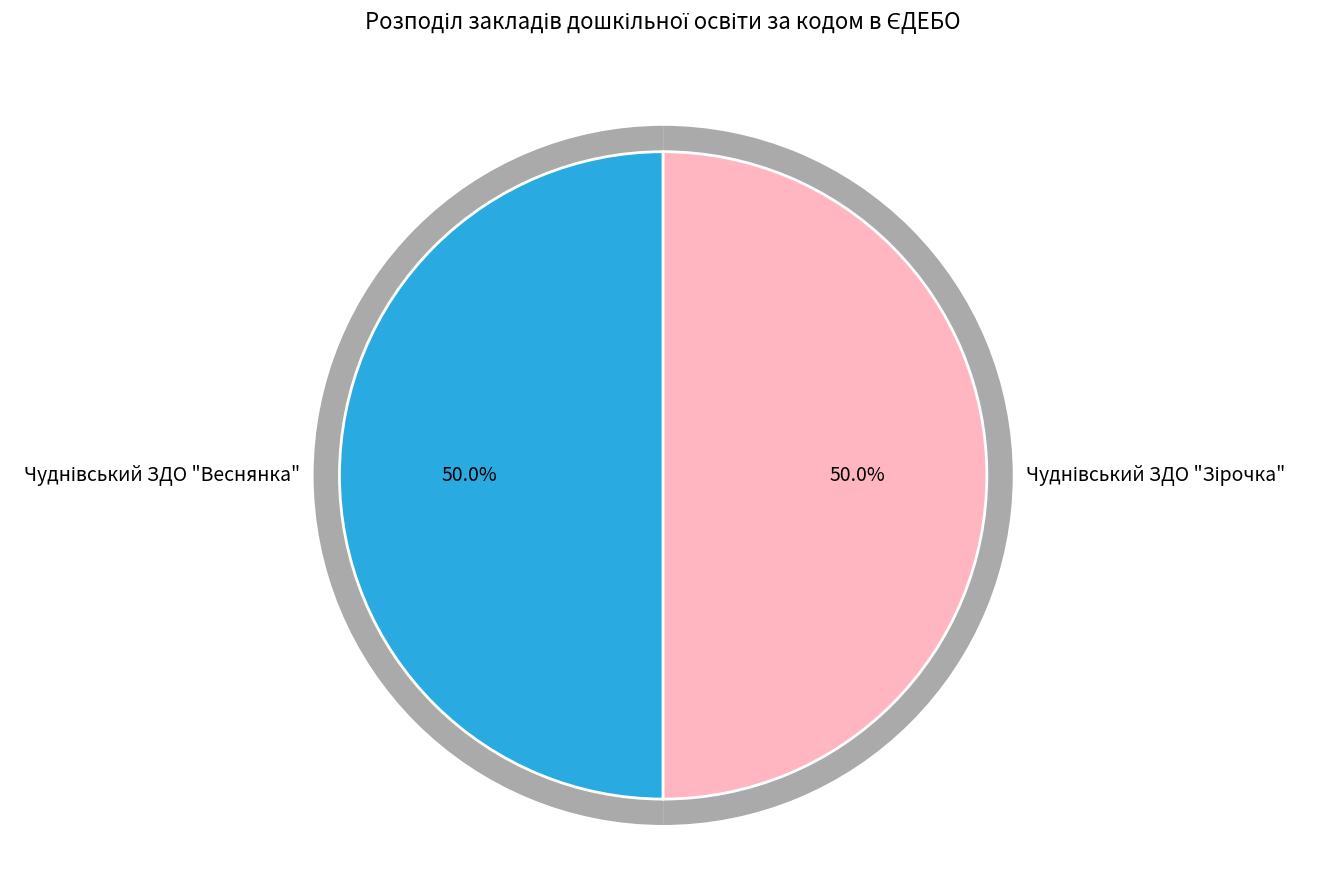

Which category has the biggest portion of the pie?

Чуднівський ЗДО "Зірочка"